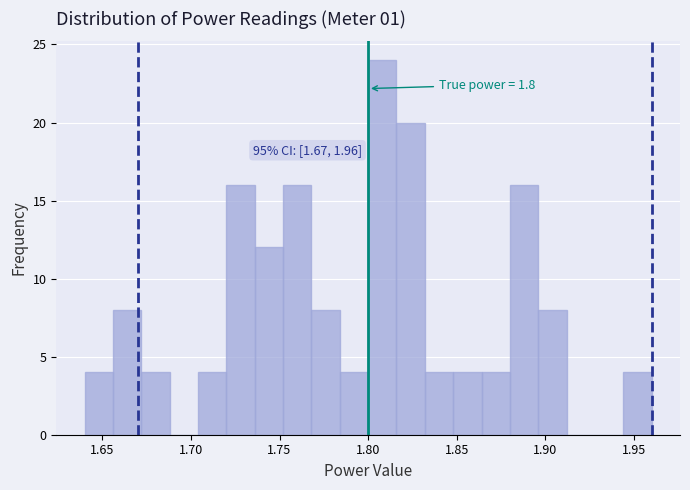

Around what value on the x-axis is the tallest bar? Give the approximate position of its centre, as read against the axis.

1.810